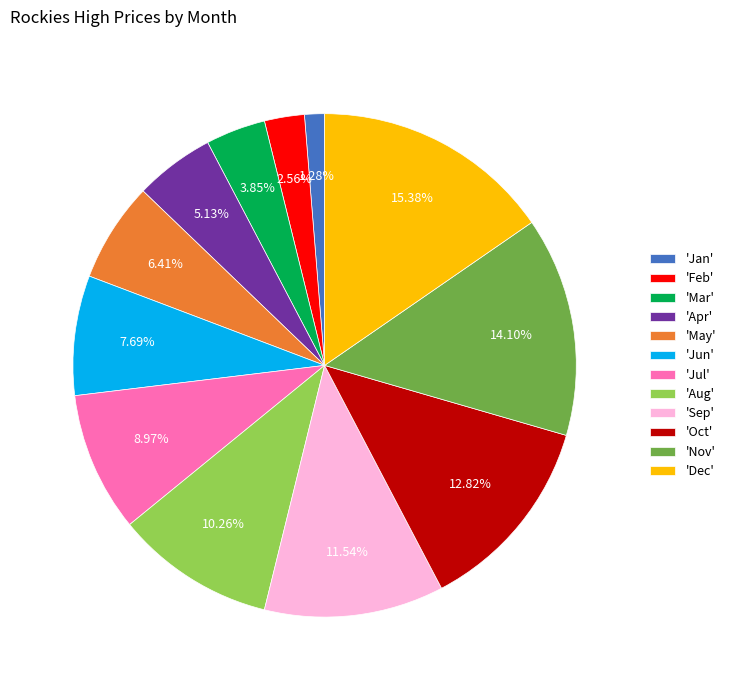

Is the sum of 'Feb' and 'Nov' greater than half?

No